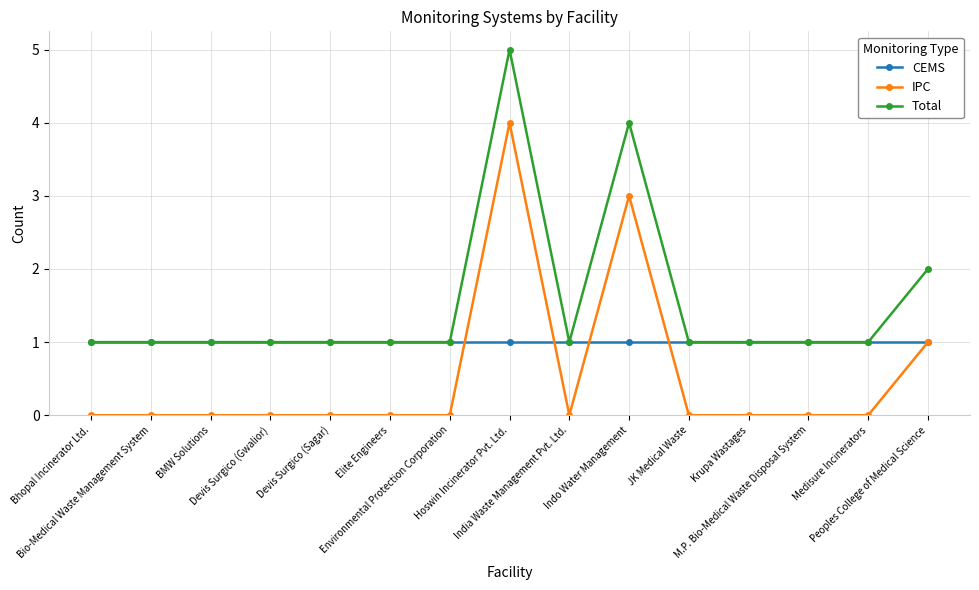

What are all the series names shown in the legend?

CEMS, IPC, Total